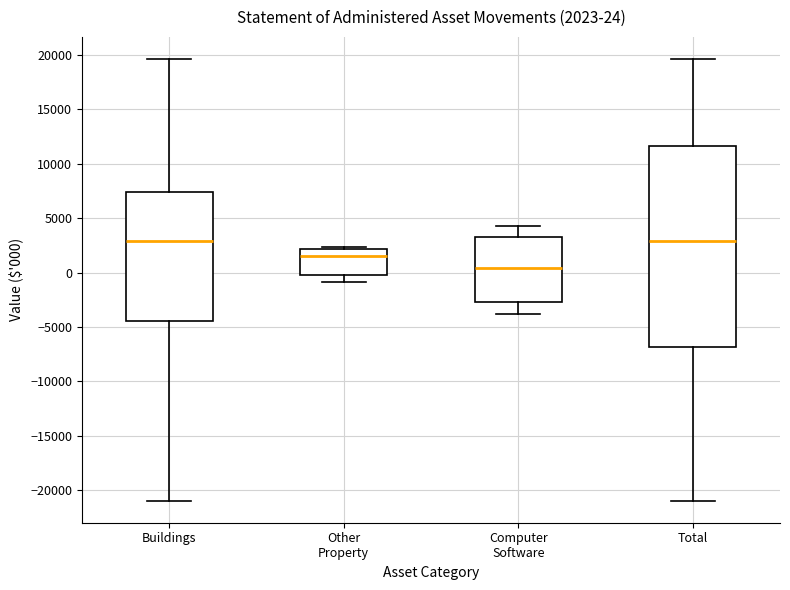

Comparing the boxes themselves (not the whiskers), which one is the tallest?

Total